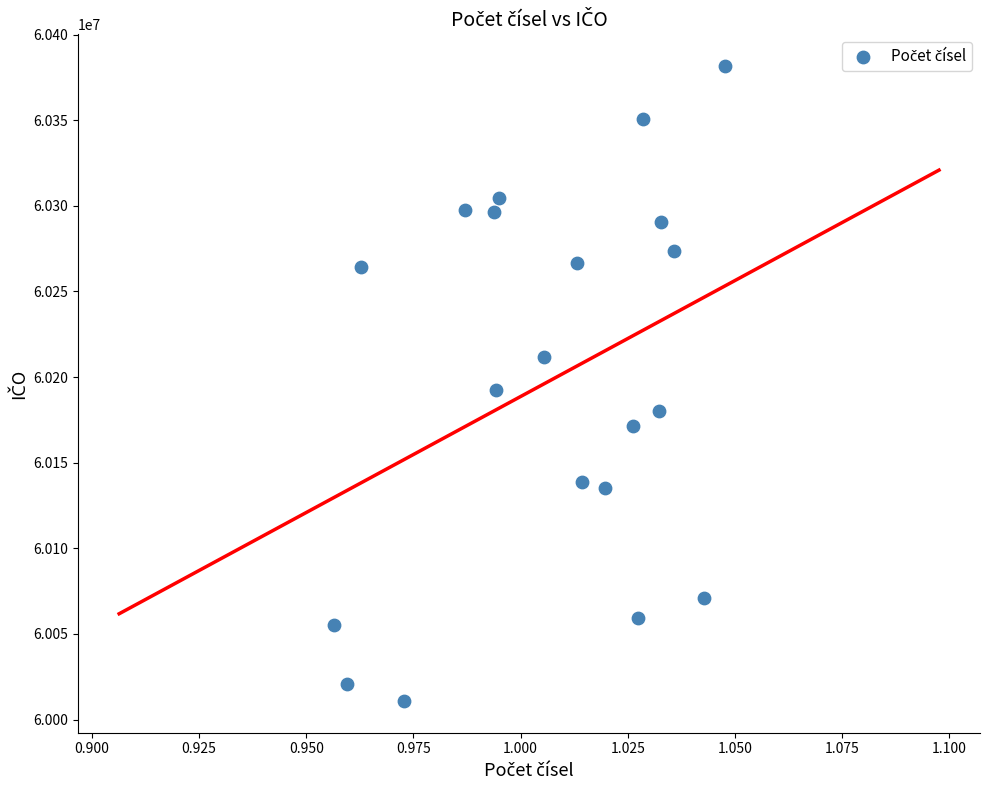

What is the range of Y values (max minus min)?

370758